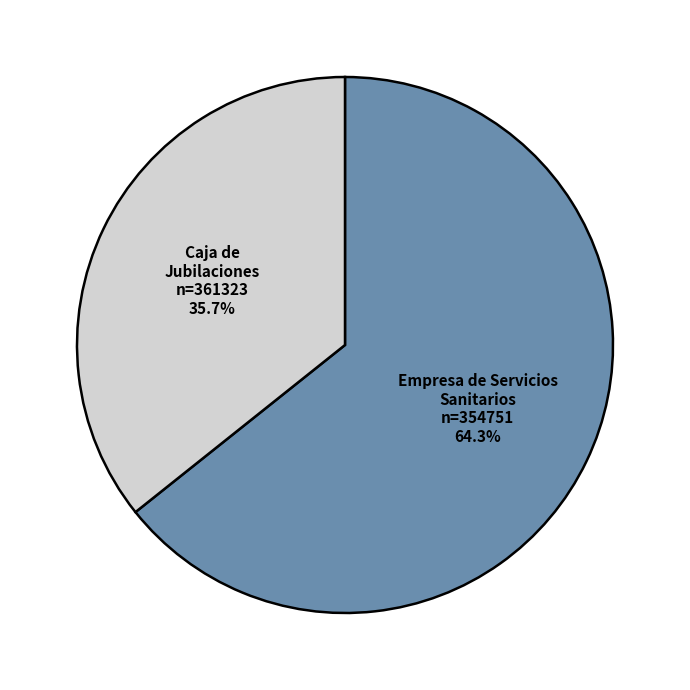

To the nearest percent, what is the average slice percentage?

50%